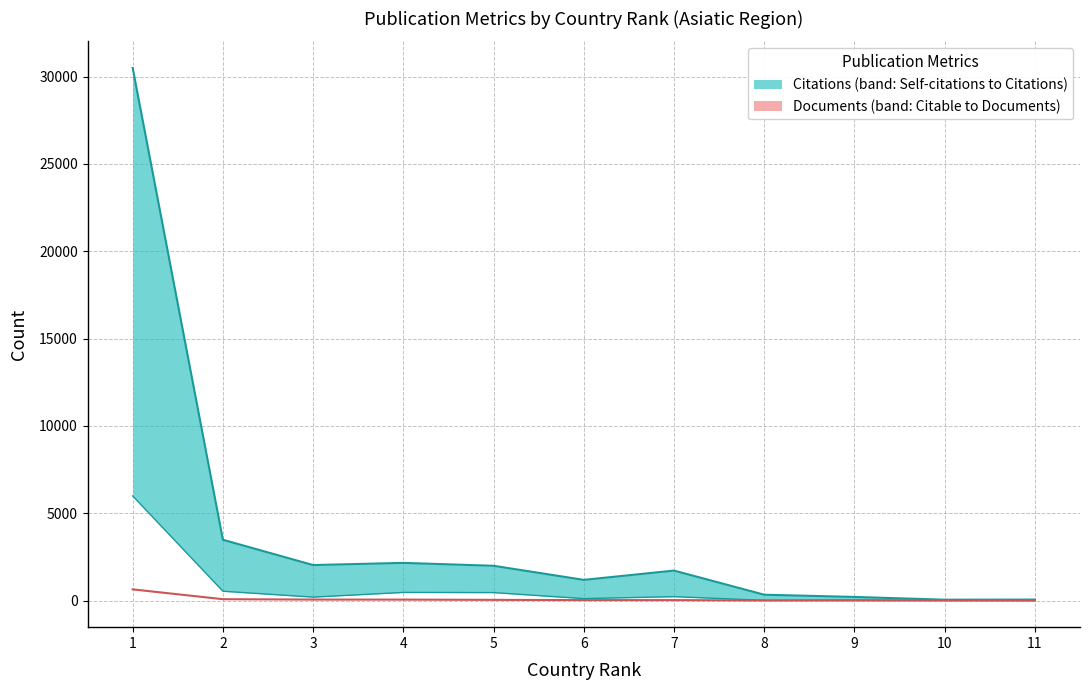

Is it true that Documents equals 36.4 at 7?

False